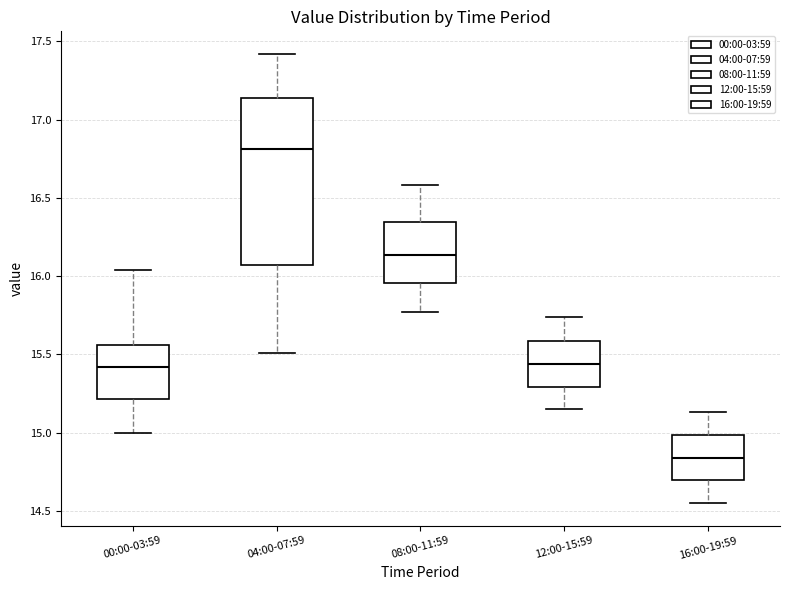

Reading left to right, read every box against the y-axis: the position of its median line, the range the box covers, and the ends of its whiskers. The values are not printed on the chart, so give them approximately, as read against the axis.

00:00-03:59: median 15.40, box 15.20 to 15.55, whiskers 15.00 to 16.05
04:00-07:59: median 16.80, box 16.05 to 17.15, whiskers 15.50 to 17.40
08:00-11:59: median 16.15, box 15.95 to 16.35, whiskers 15.75 to 16.60
12:00-15:59: median 15.45, box 15.30 to 15.60, whiskers 15.15 to 15.75
16:00-19:59: median 14.85, box 14.70 to 15.00, whiskers 14.55 to 15.15